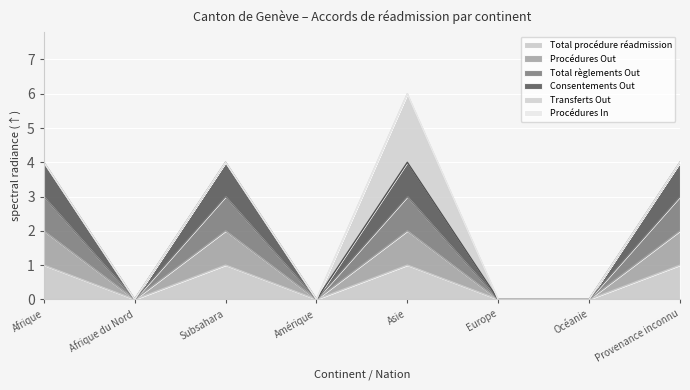

How many values in Total règlements Out are above zero?

4